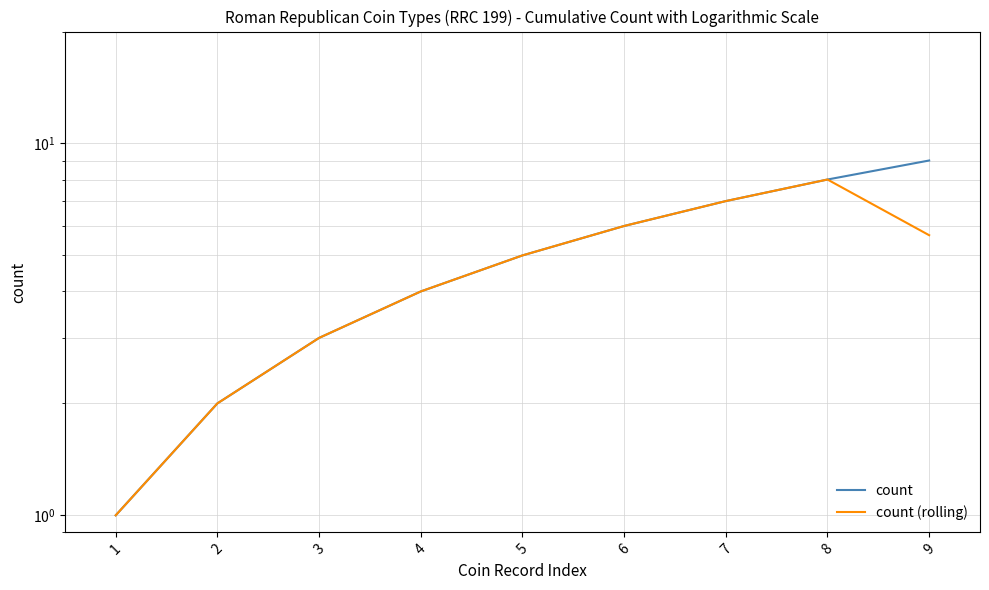

True or false: count (rolling) and count cross at least once.

False